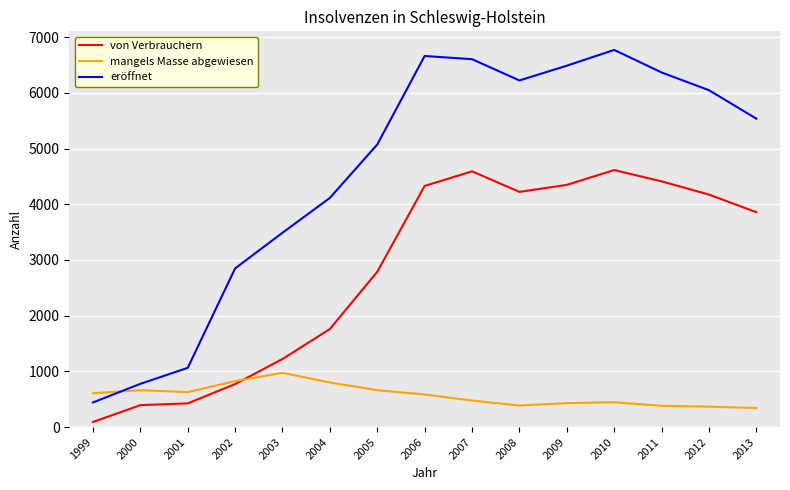

List the labels in order of eröffnet value, largest first.

2010, 2006, 2007, 2009, 2011, 2008, 2012, 2013, 2005, 2004, 2003, 2002, 2001, 2000, 1999